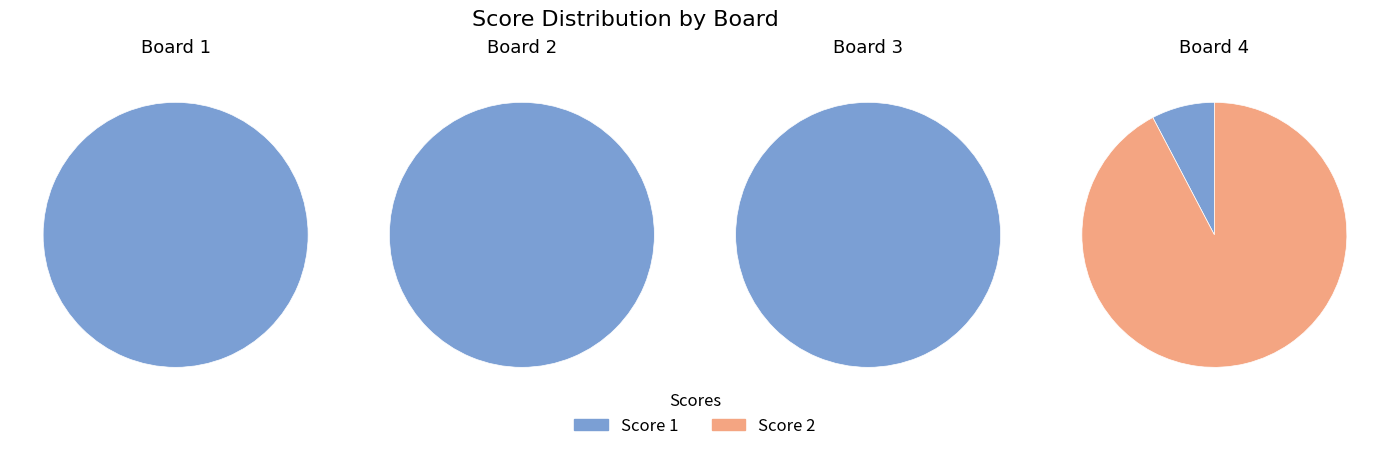

At Board 1, list the series in order from smallest to largest.

Score 2, Score 1